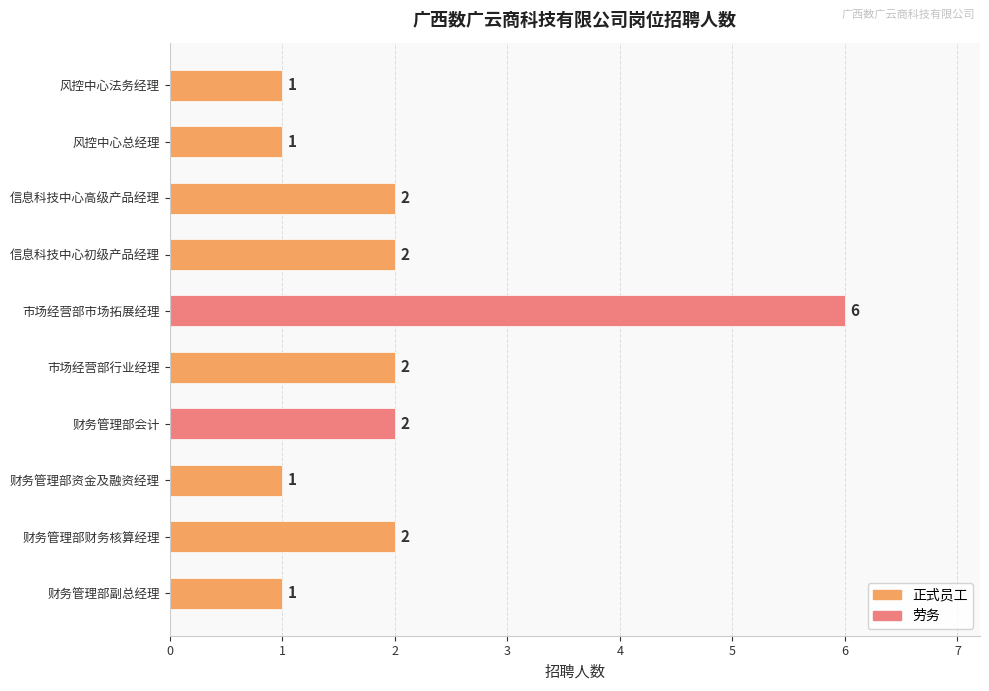

Is it true that the value at 市场经营部市场拓展经理 is 6?

True